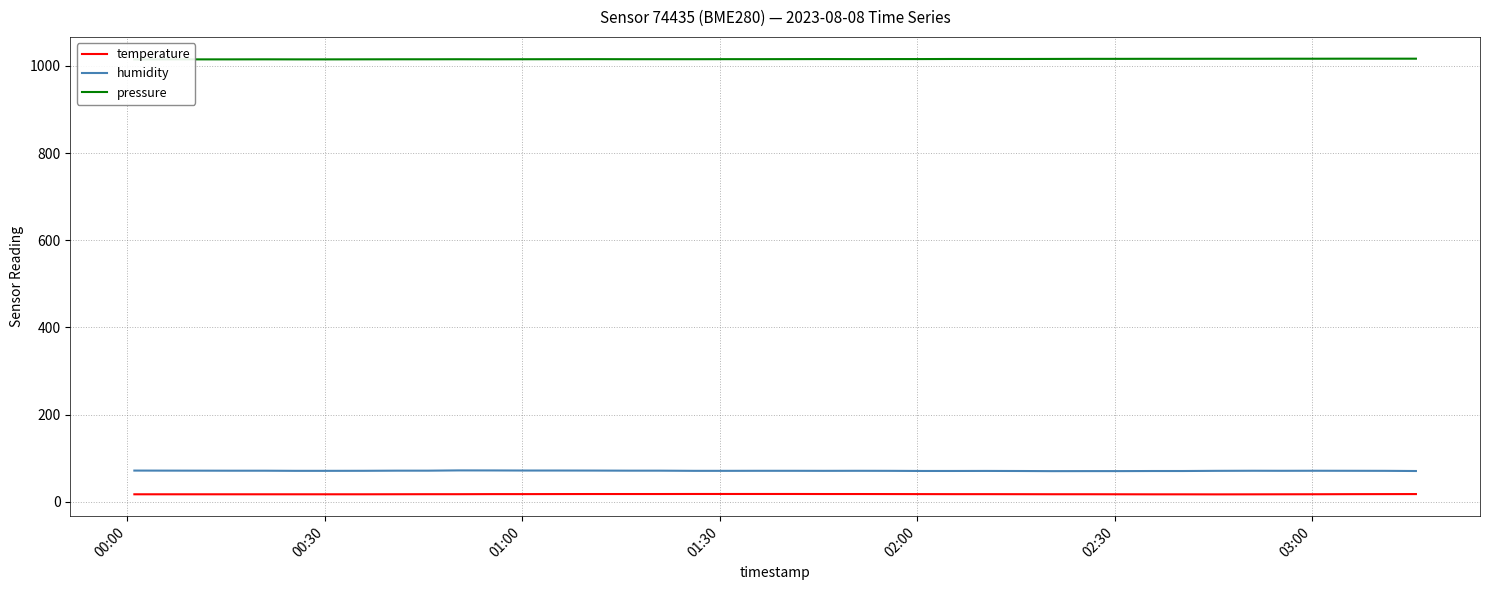

What is the value of the pressure point at the 39th from the left?

1016.7